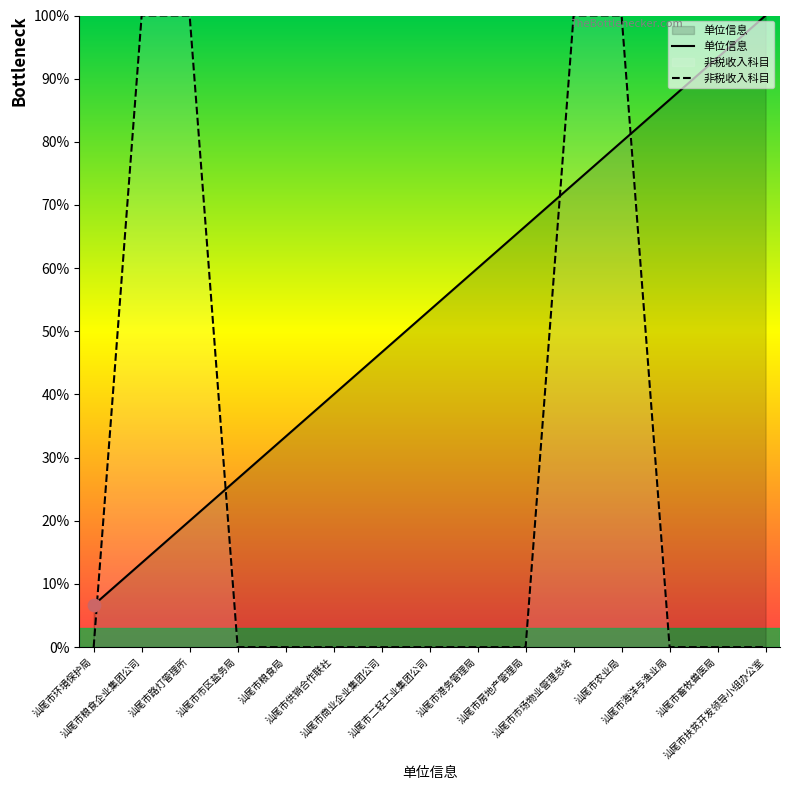

What is the total value across all series at 汕尾市供销合作联社?

40.0